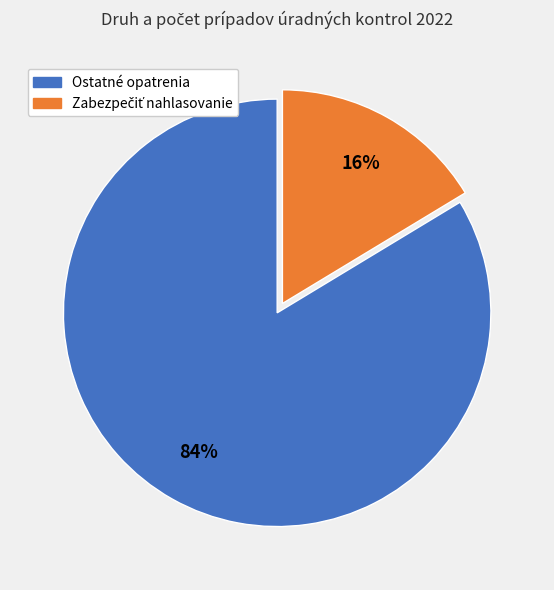

Which category accounts for the majority?

Ostatné opatrenia